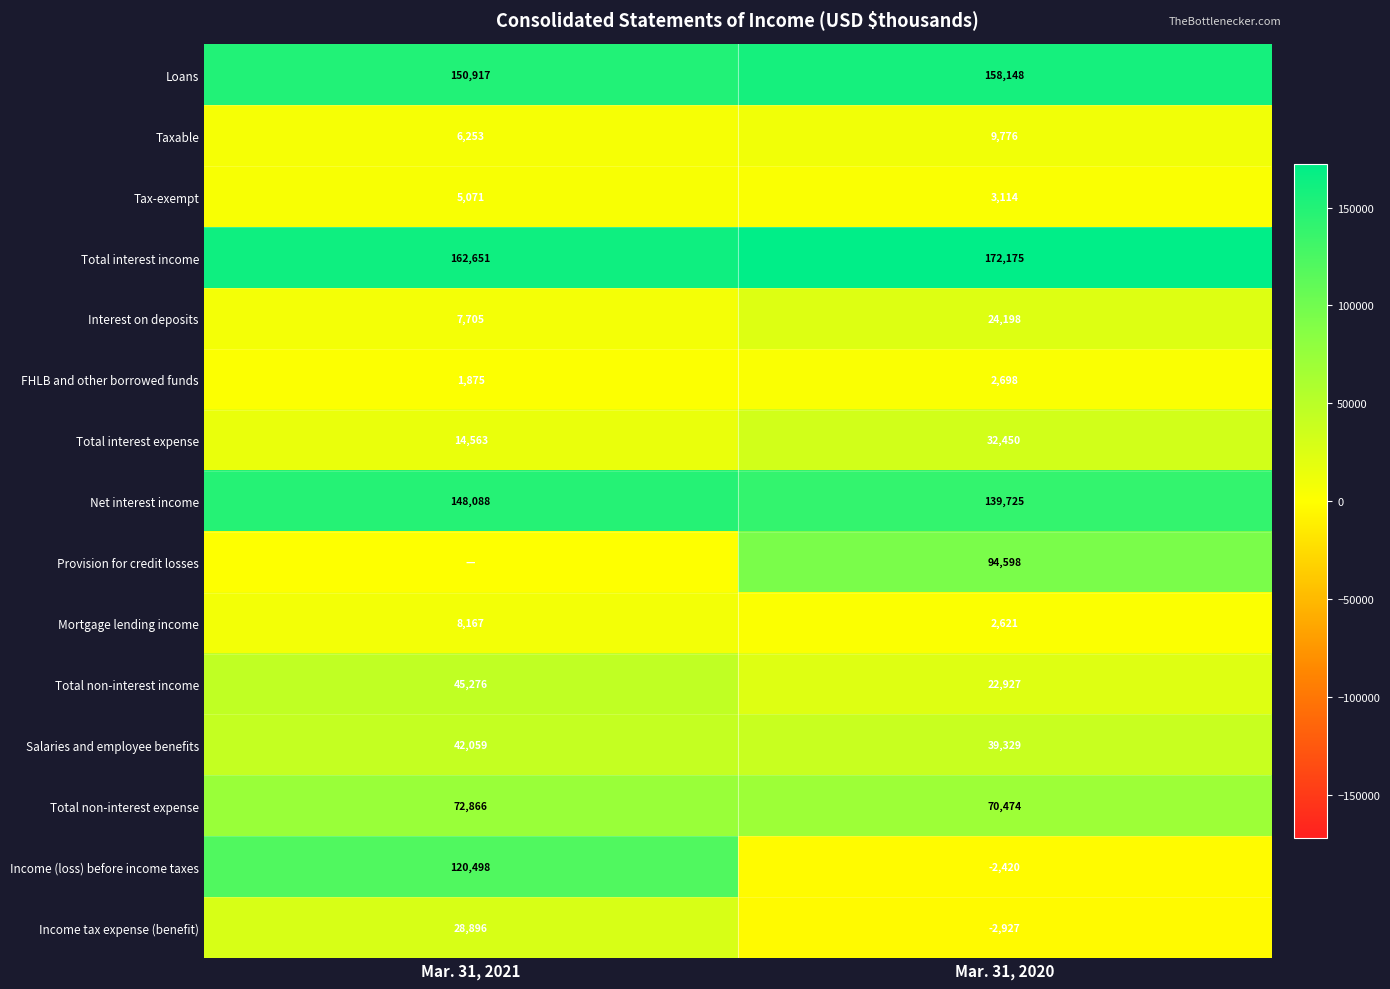

Where is Total interest expense nearest to the value 23506?

Mar. 31, 2021